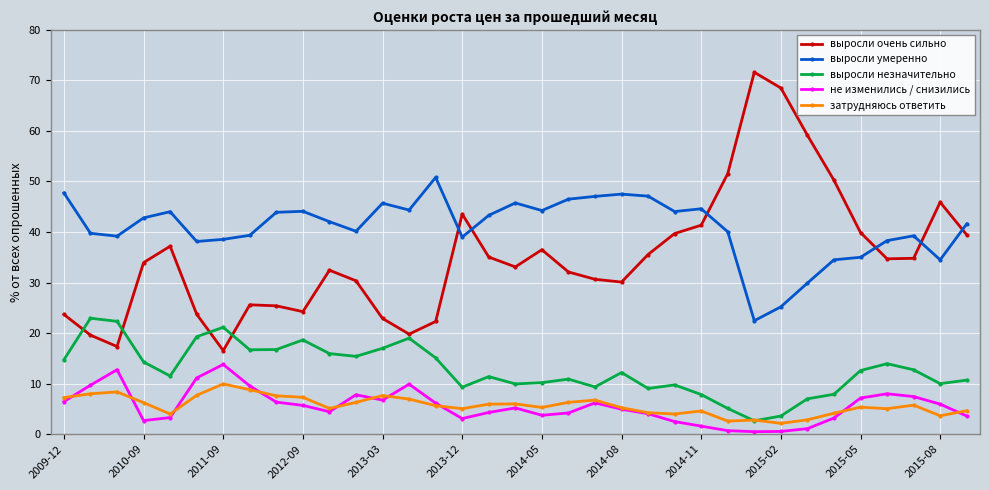

What is the greatest value displayed?

71.6